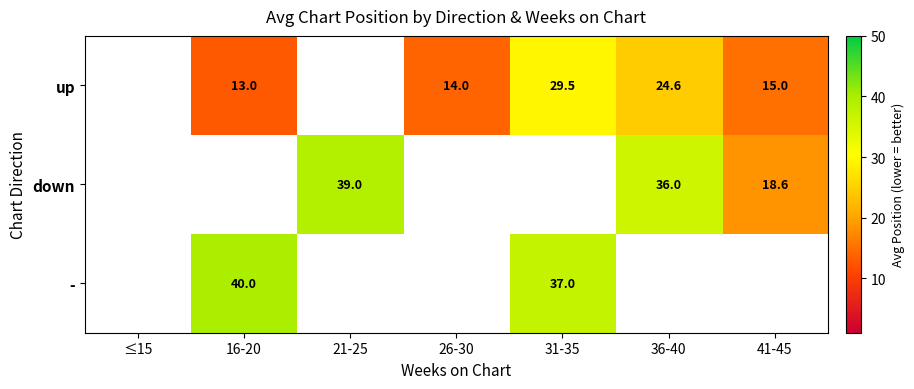

The up series shows 13.0 at 16-20. True or false?

True